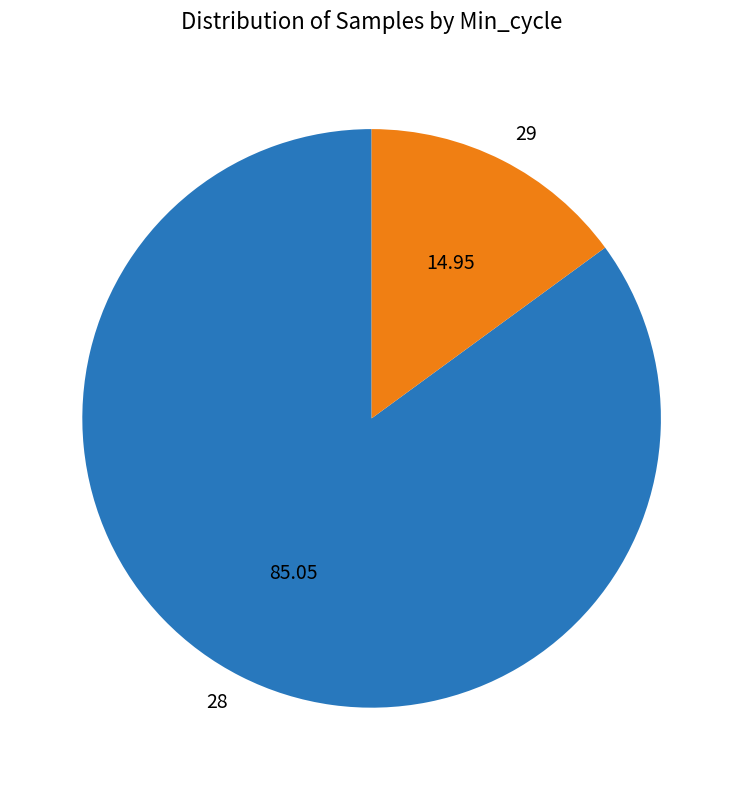

Is 28 the majority of the pie?

Yes